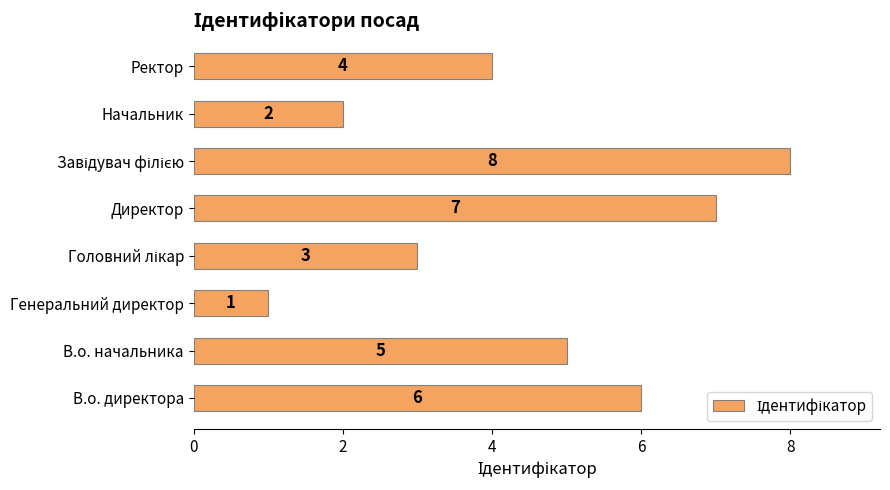

The chart shows a value of 2 at Начальник. True or false?

True